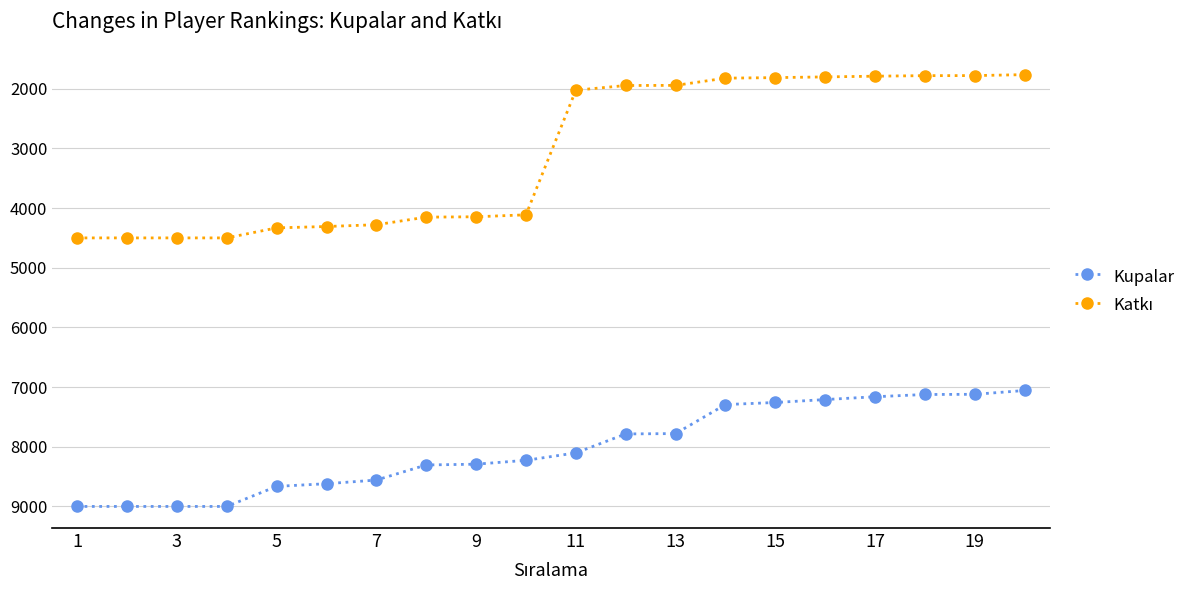

What is the average value of the Kupalar series?

8028